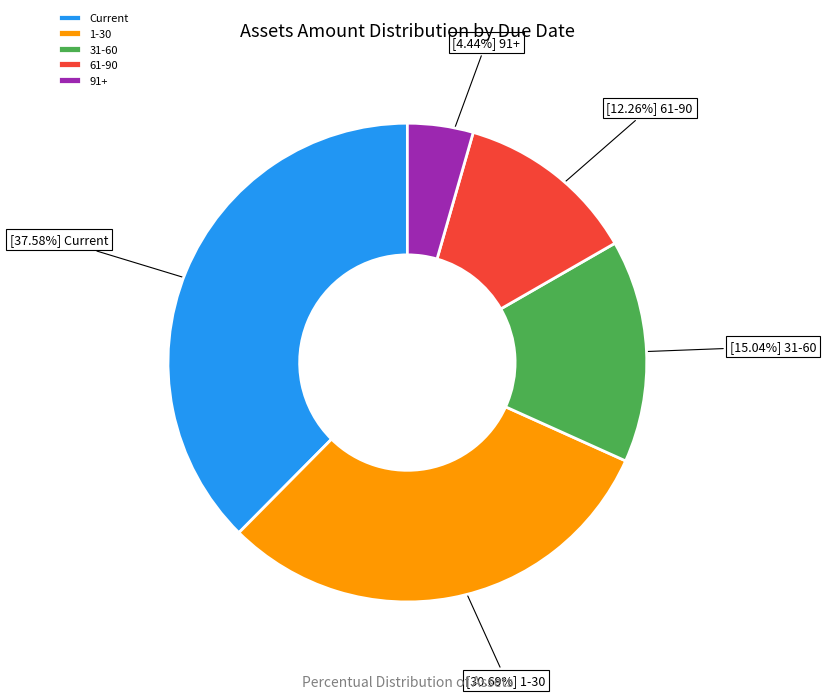

To the nearest percent, what is the average slice percentage?

20%